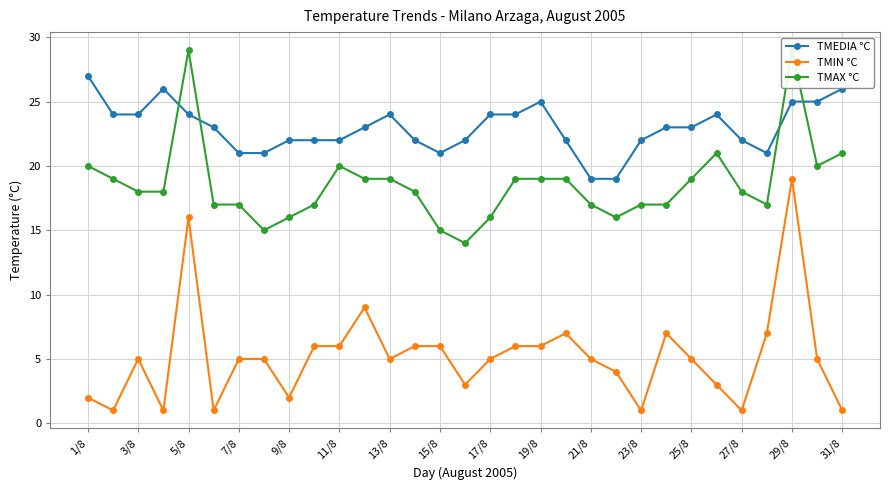

True or false: TMEDIA °C and TMIN °C intersect in this chart.

False